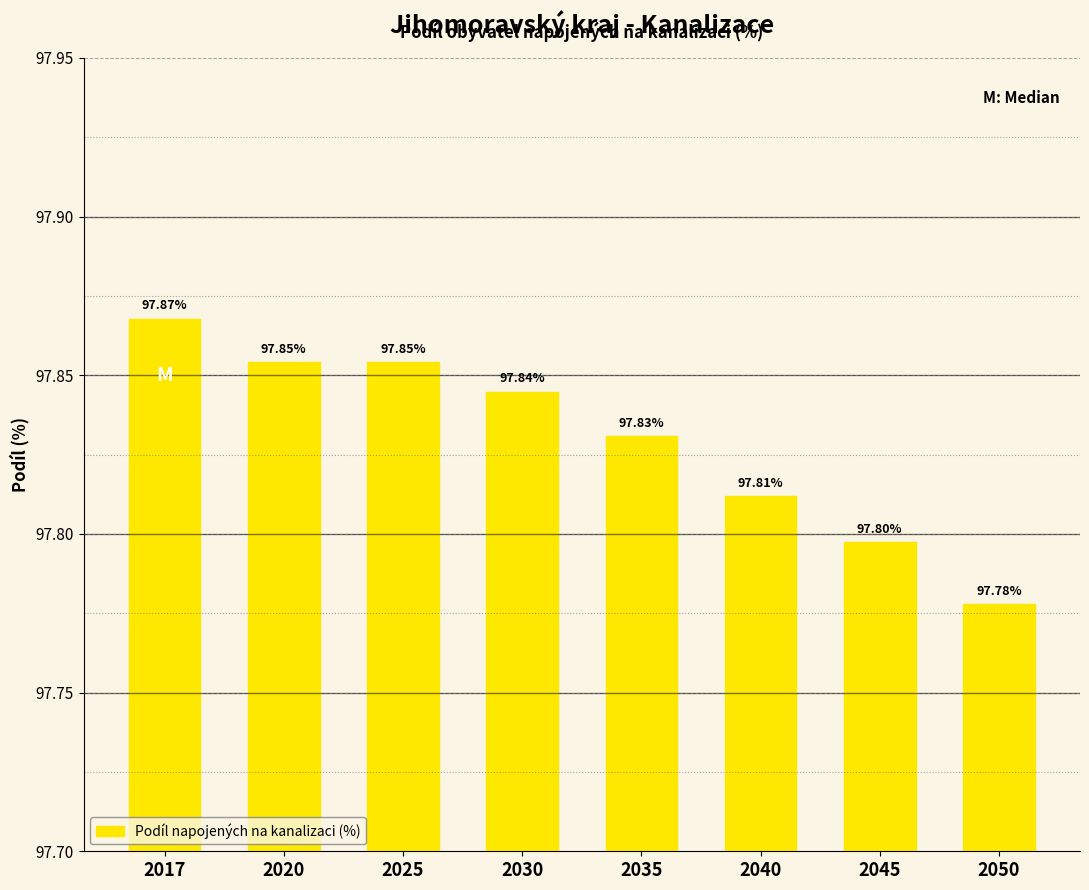

Between 2040 and 2025, which is larger?

2025